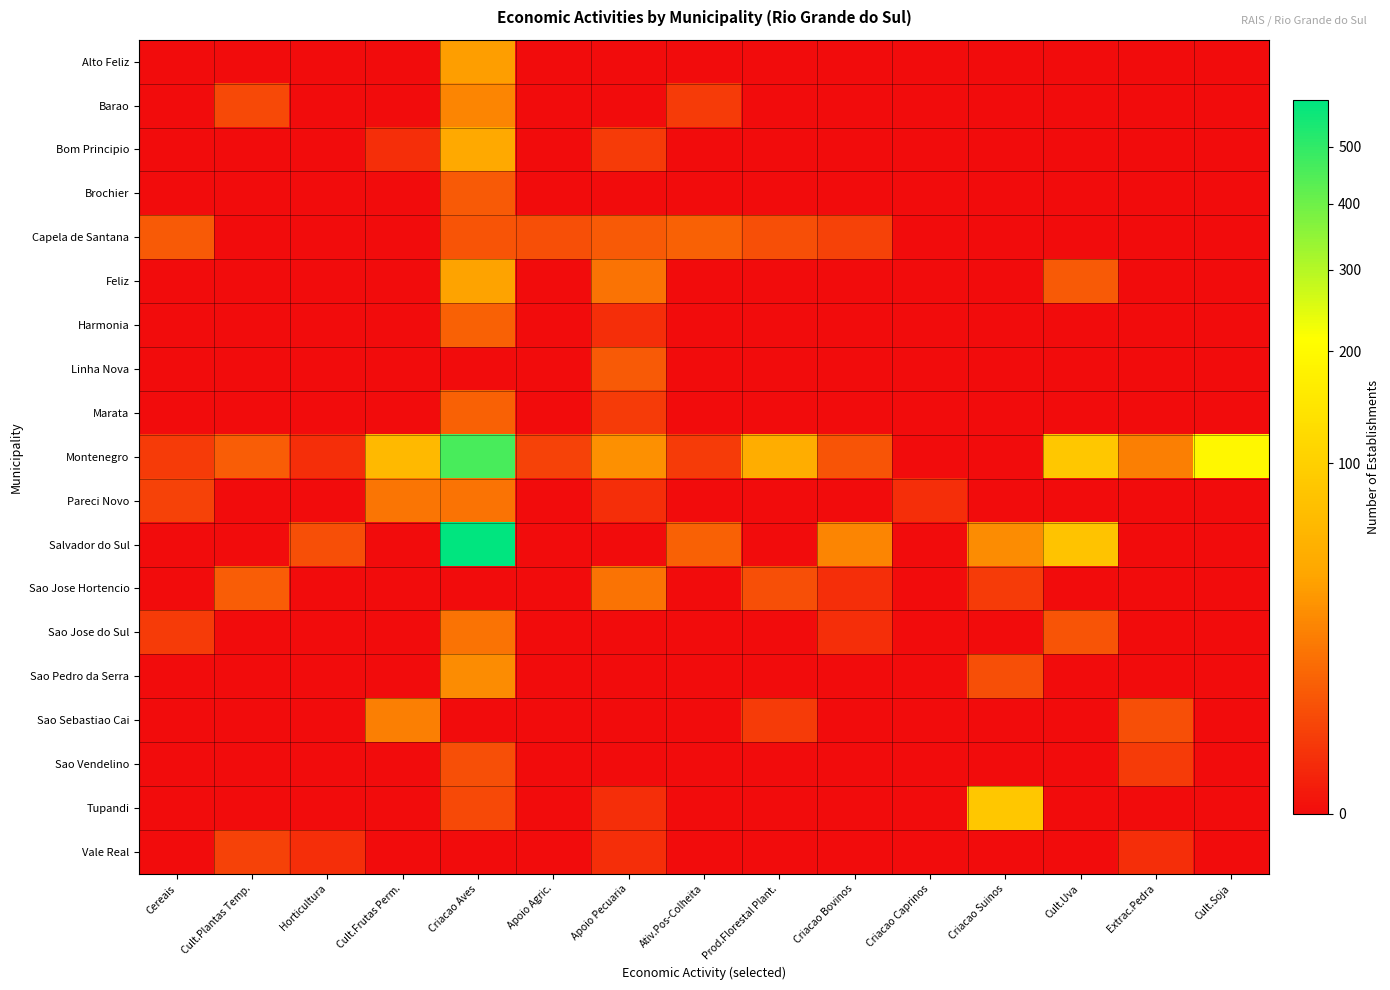

What is the difference between the highest and lowest values at Extrac.Pedra?

19